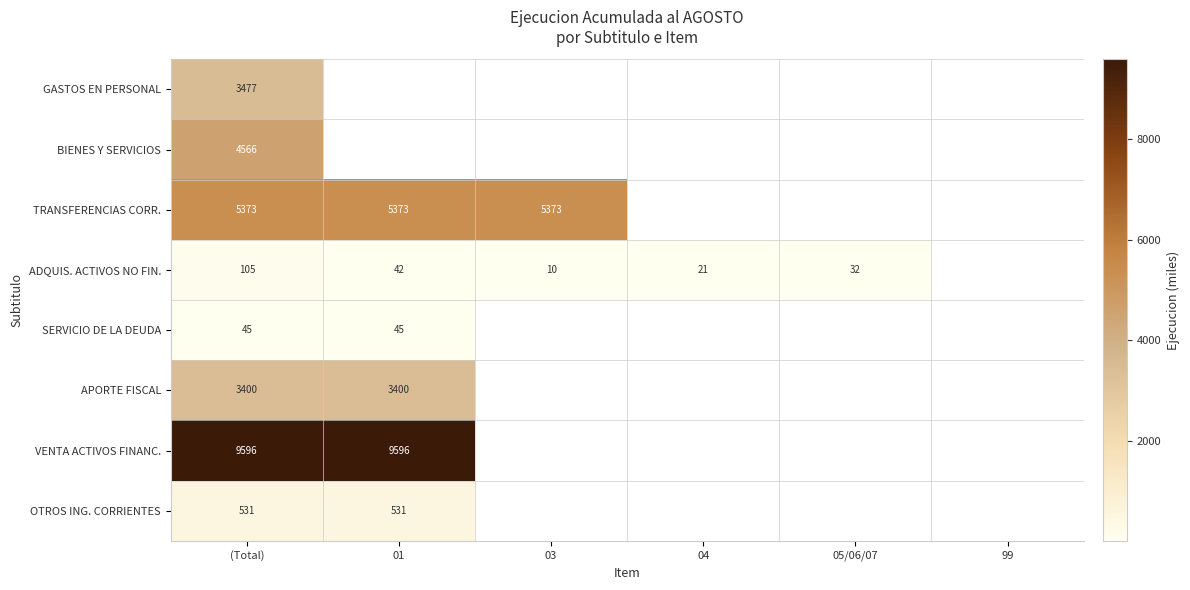

How many values in VENTA ACTIVOS FINANC. are above zero?

2